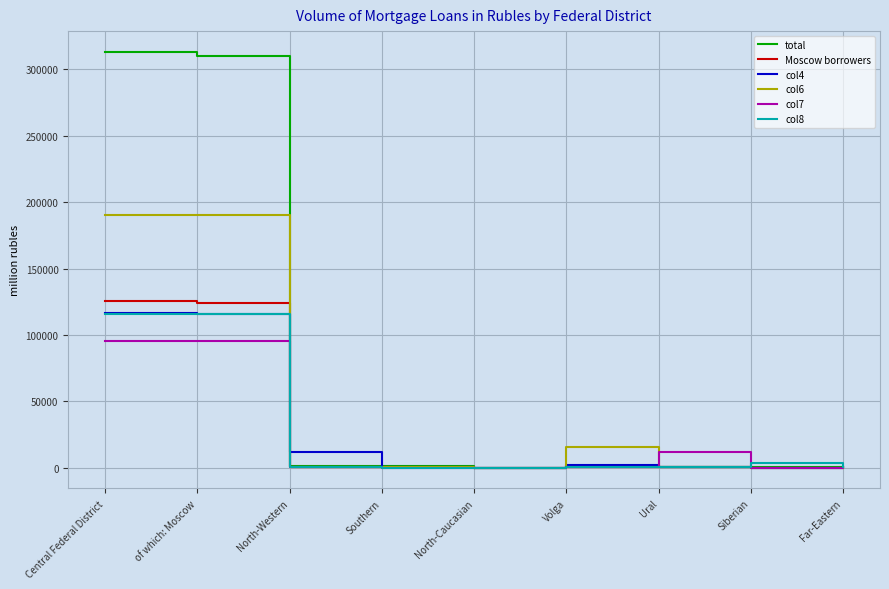

Count the number of data series in this chart.

6